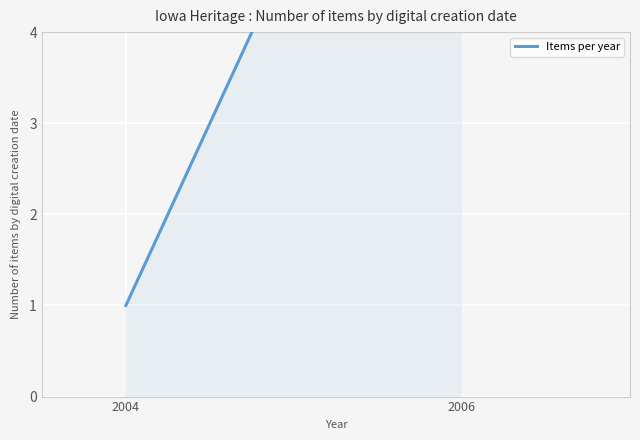

What is the value of the 1st point from the left?

1